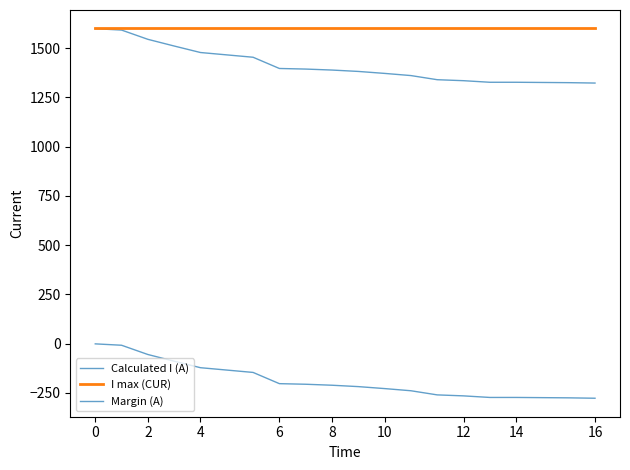

Is this an area chart (filled region under the line)?

No